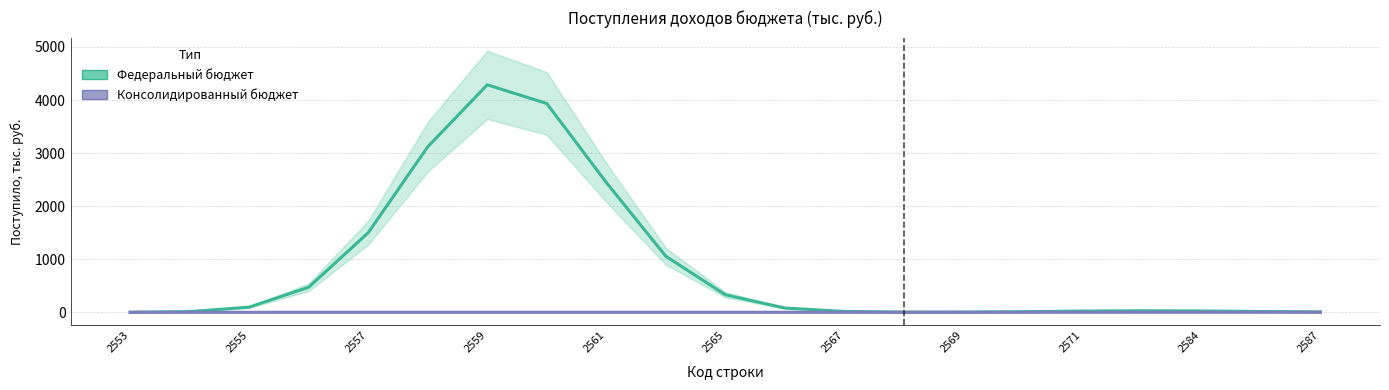

Where is the first local minimum for Федеральный бюджет?

13